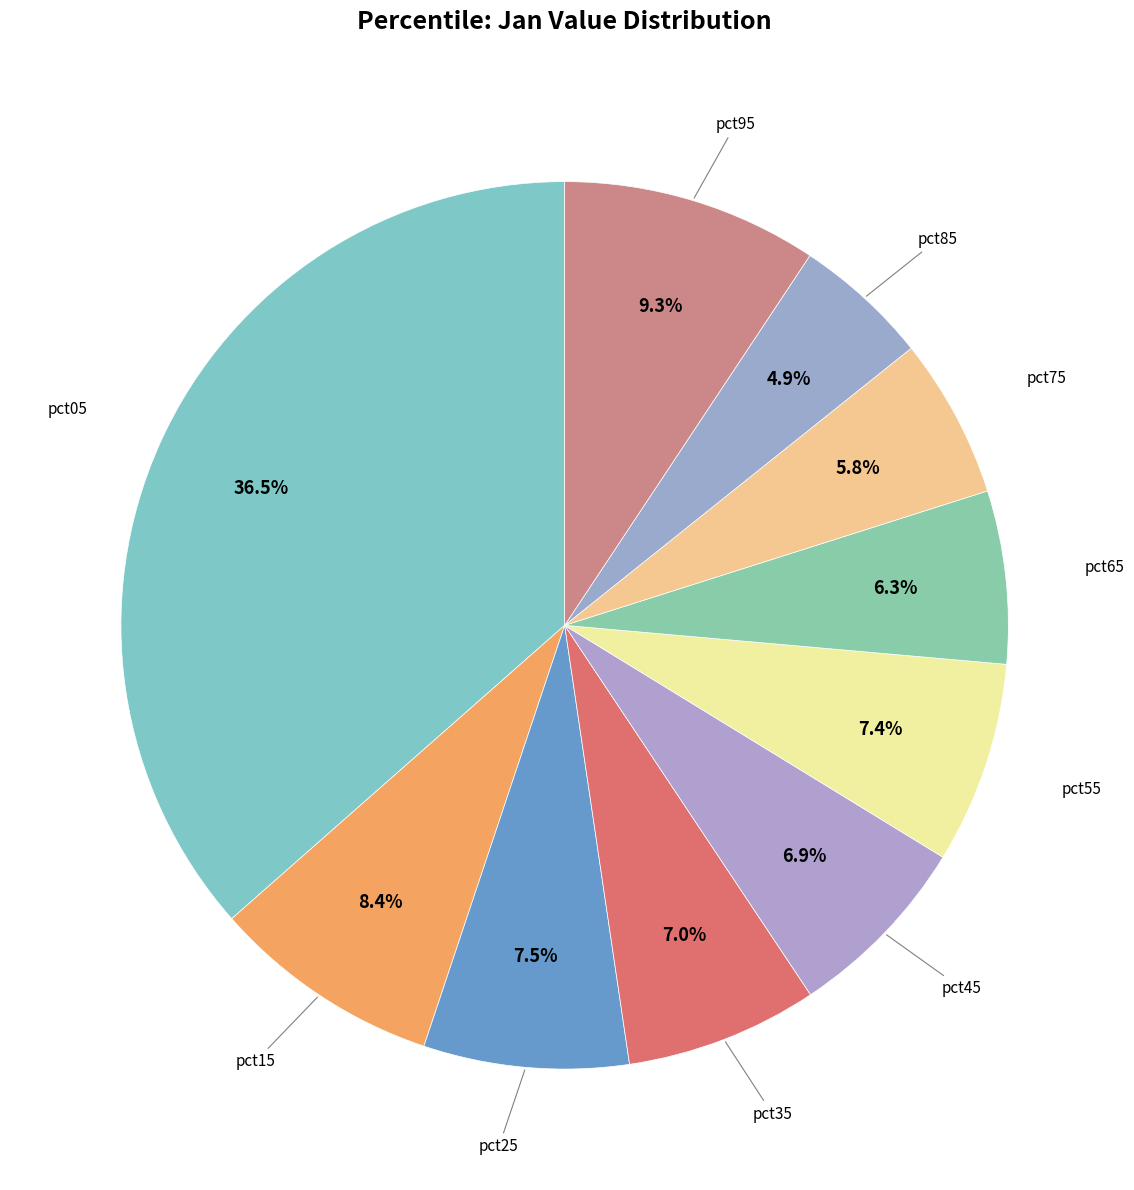

How many segments does this pie chart have?

10